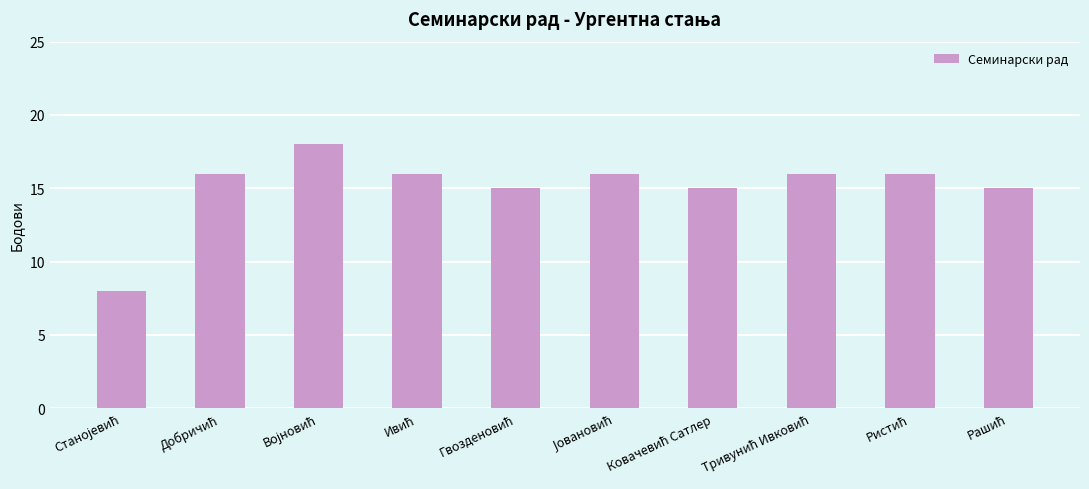

How many bars are there in total?

10